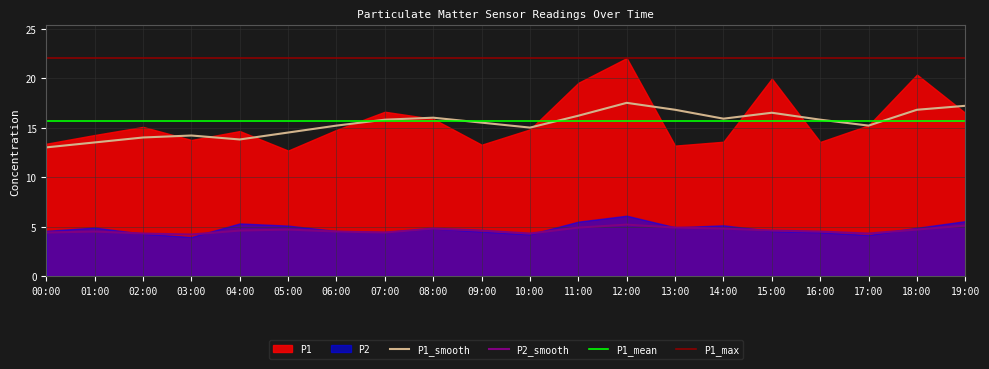

In P2_smooth, how many points are lower than both neighbors (excluding endpoints)?

4